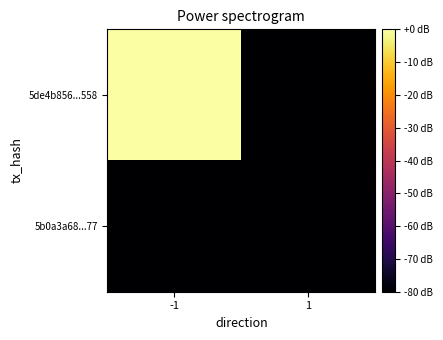

Which series has the largest range (max minus min)?

5de4b856...558